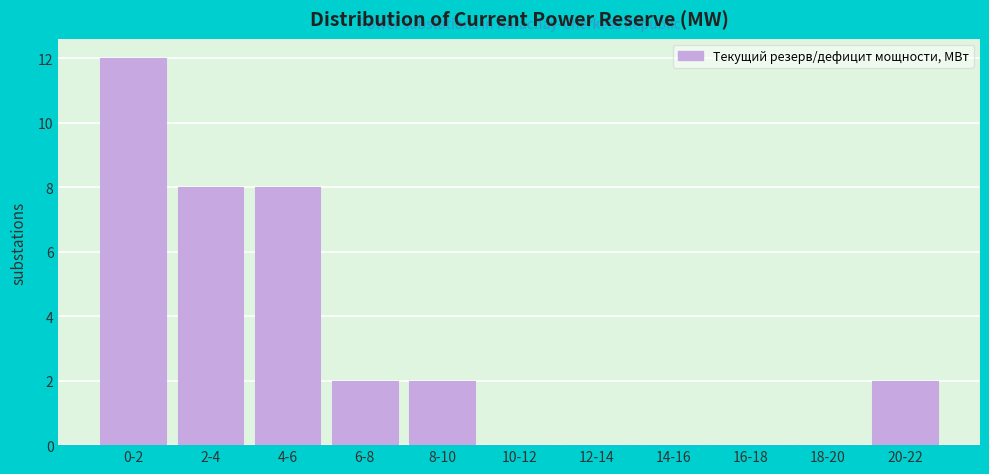

Reading left to right, extract all data points from this chart.

0-2=12	2-4=8	4-6=8	6-8=2	8-10=2	10-12=0	12-14=0	14-16=0	16-18=0	18-20=0	20-22=2